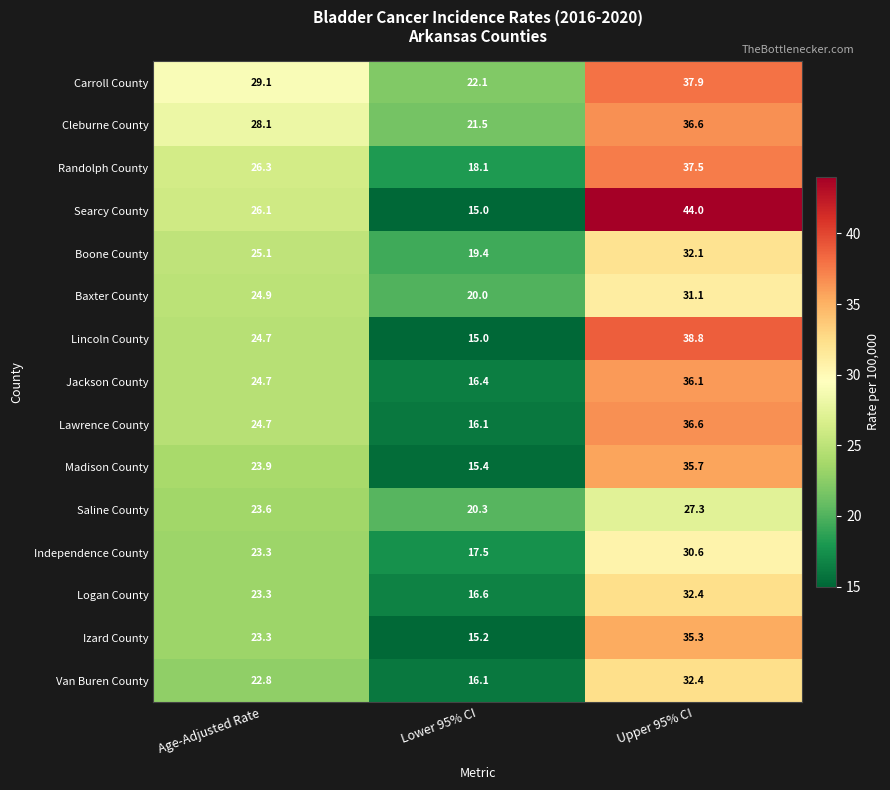

What is the average value of the Izard County series?

24.6